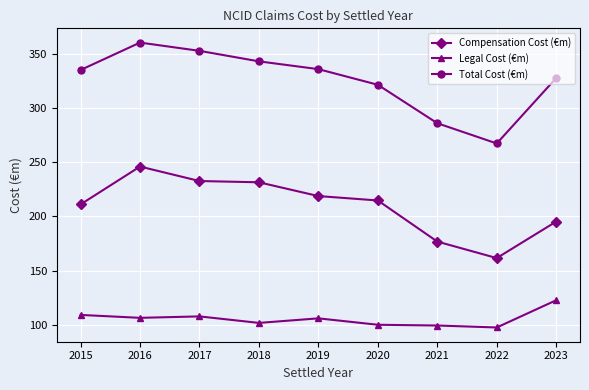

At which category is the sum across all series the highest?

2016